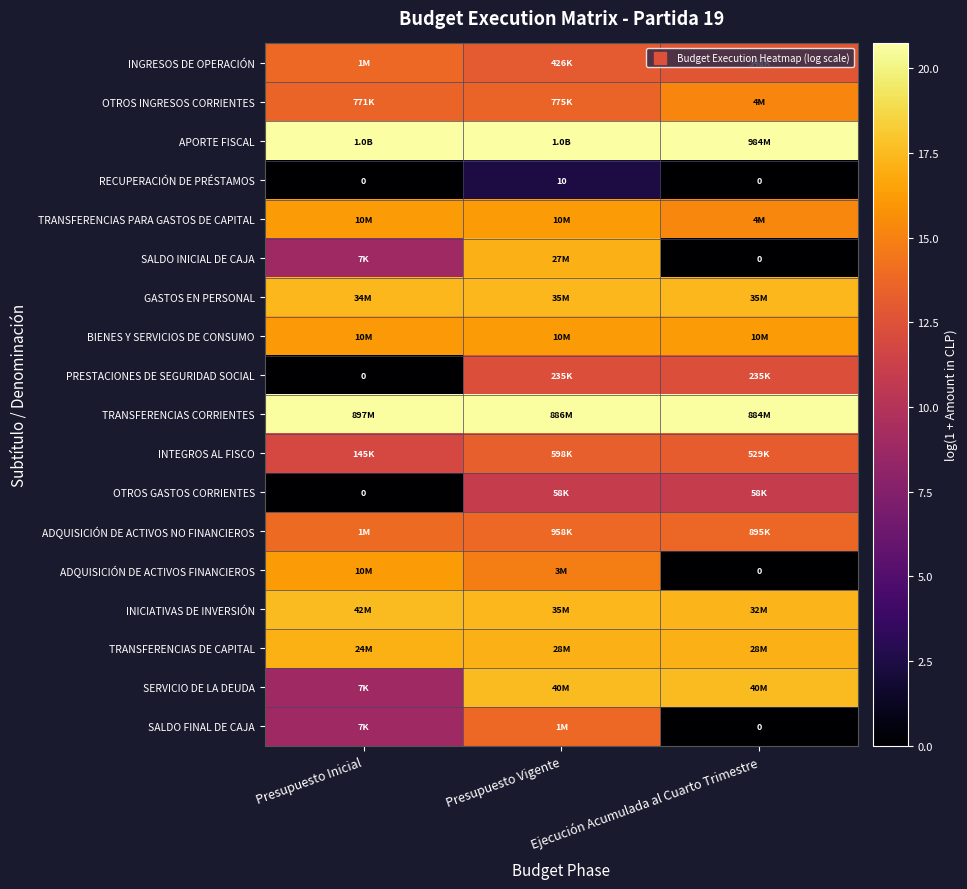

What is the greatest value displayed?

20.7